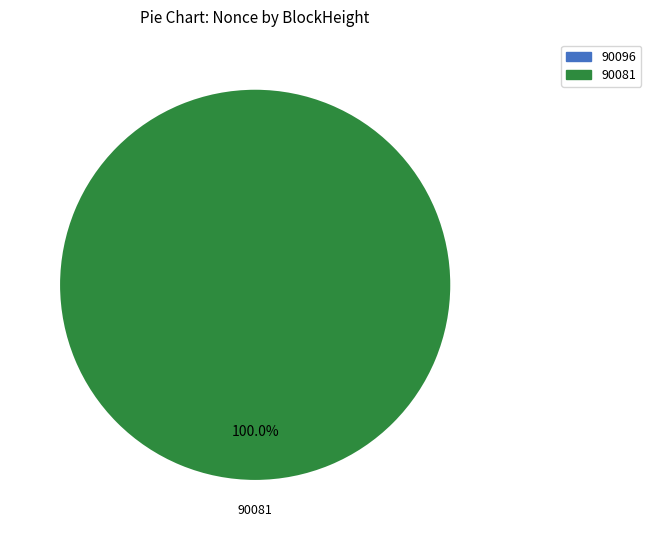

Which category has the smallest portion of the pie?

90096